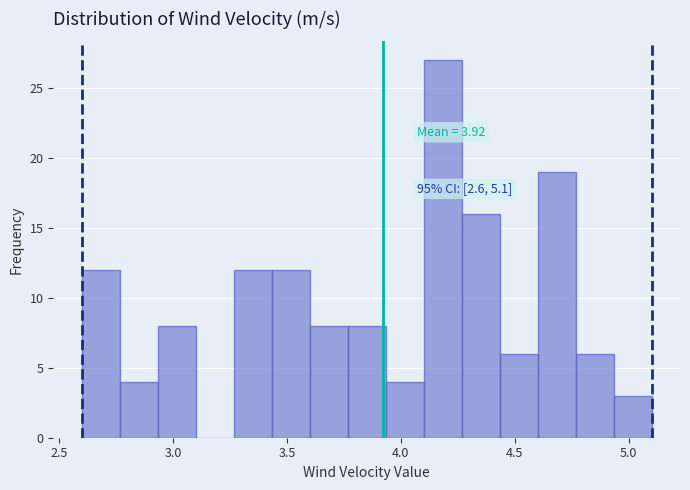

Around what value on the x-axis is the tallest bar? Give the approximate position of its centre, as read against the axis.

4.20